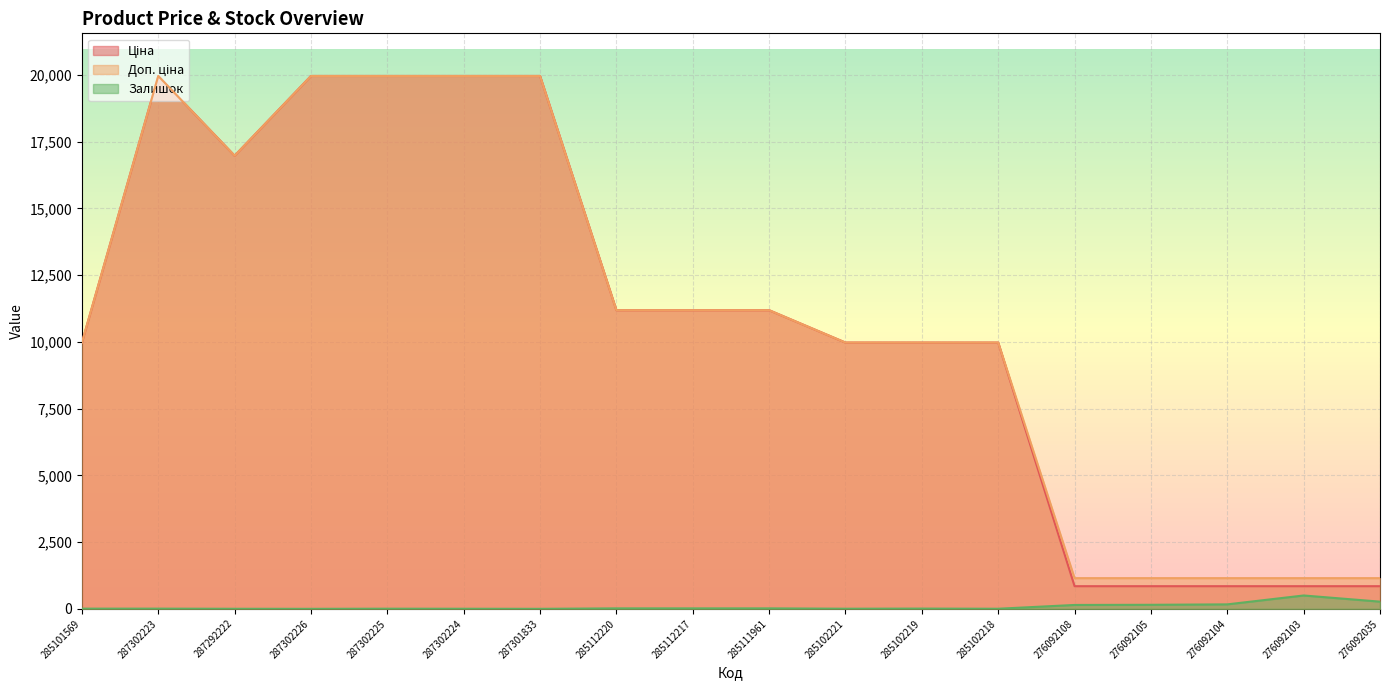

What is the difference between the highest and lowest values at 287292222?

16974.3